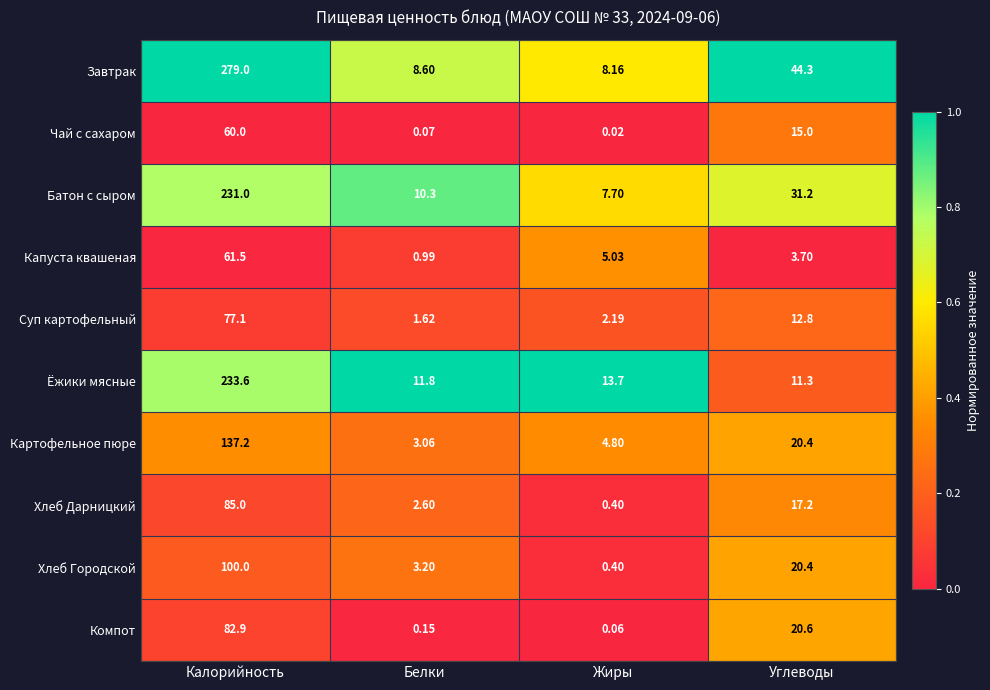

Which category has the lowest value across all series?

Жиры